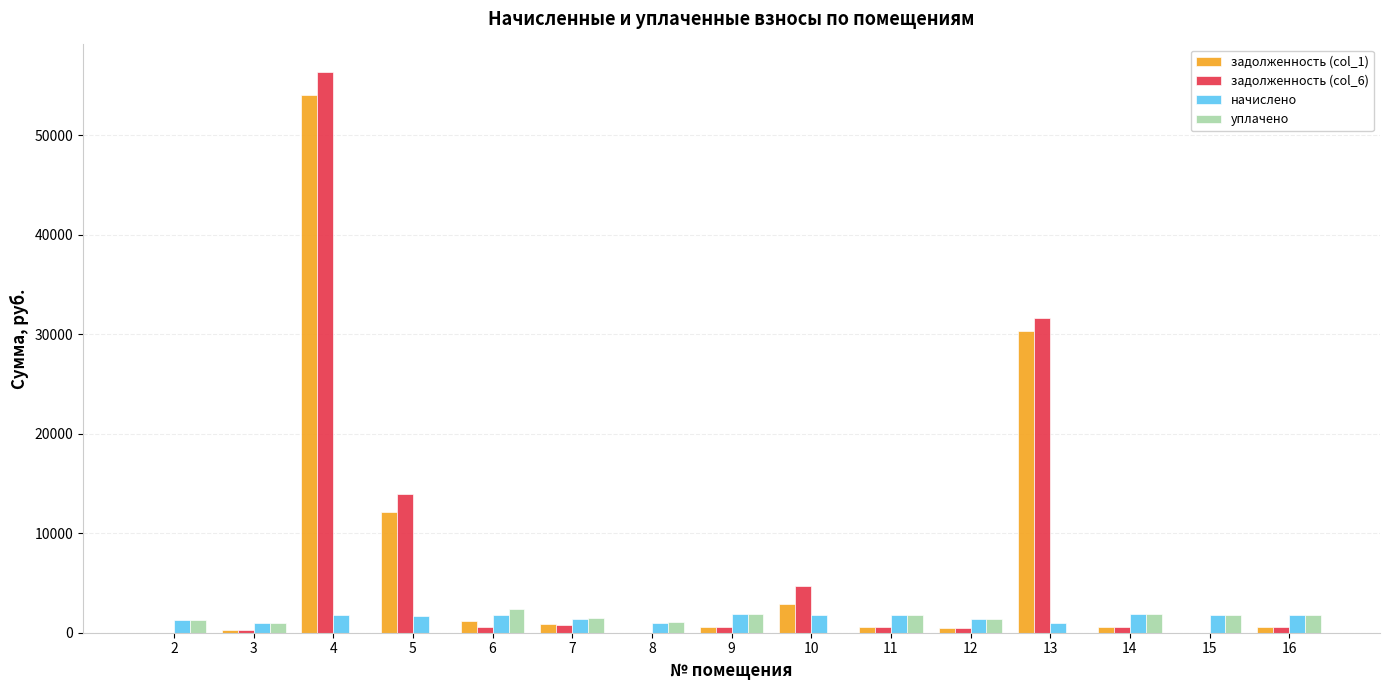

What are all the series names shown in the legend?

задолженность (col_1), задолженность (col_6), начислено, уплачено